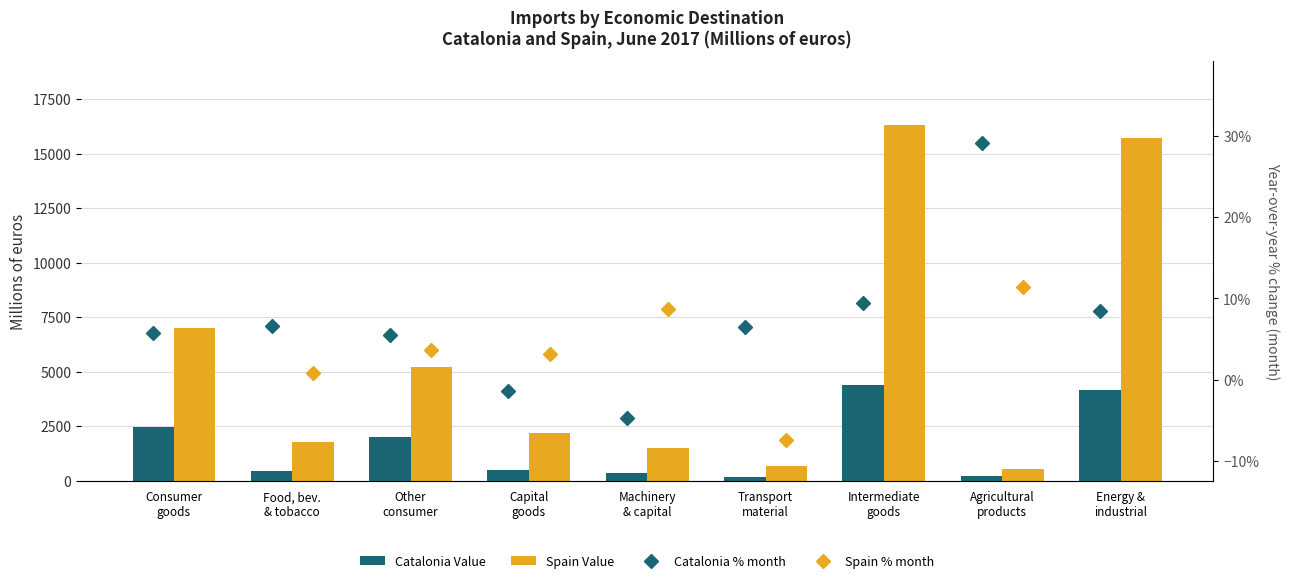

What are all the series names shown in the legend?

Catalonia Value, Spain Value, Catalonia % month, Spain % month